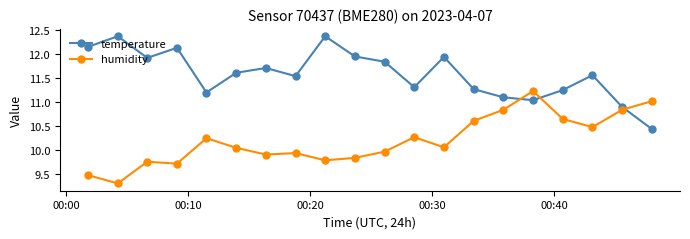

Rank the series by their maximum value, from highest to lowest.

temperature, humidity